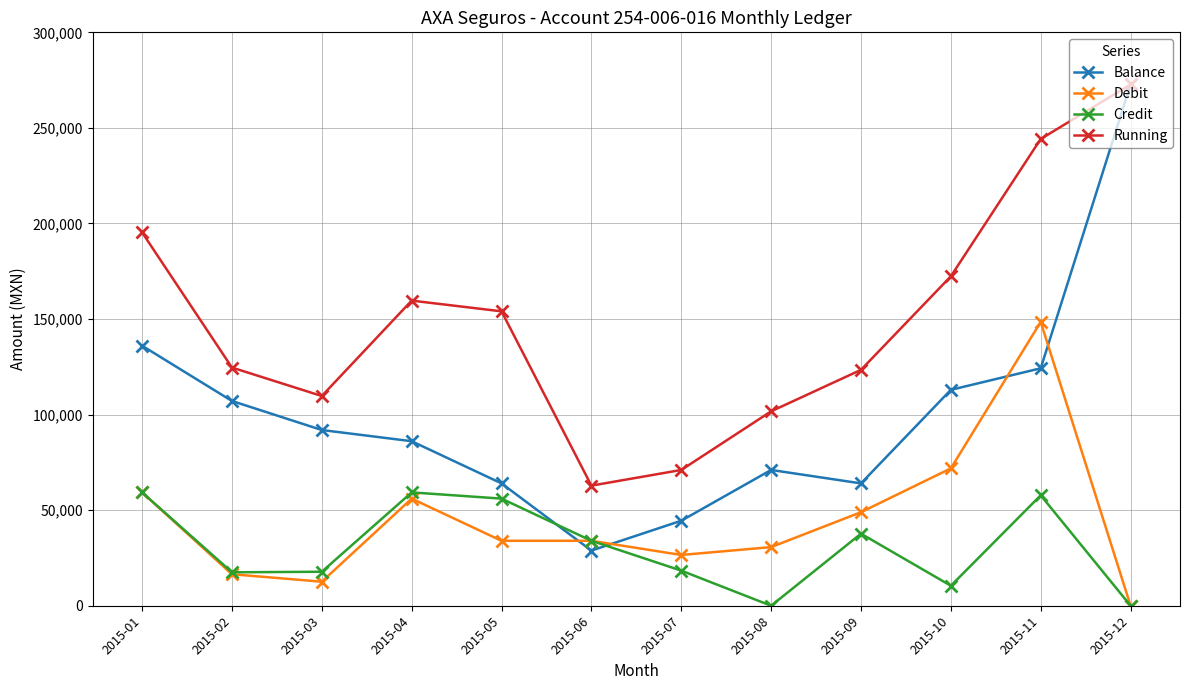

Rank the series at 2015-10 from highest to lowest value.

Running, Balance, Debit, Credit